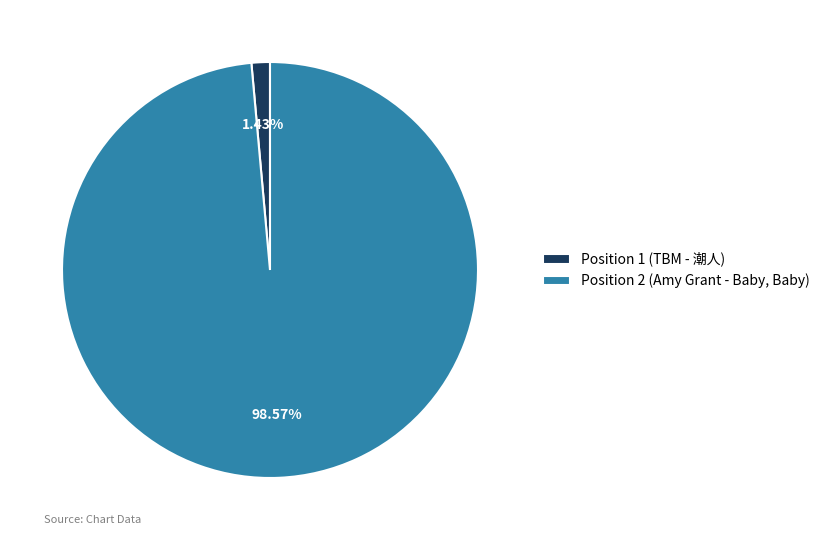

Does any single category account for the majority?

Yes